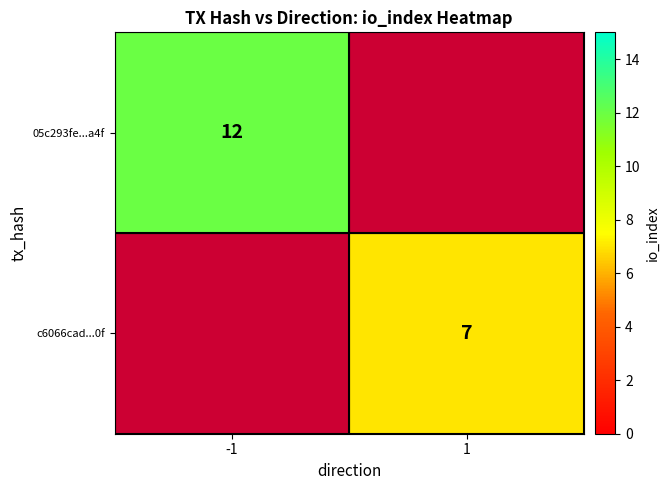

Is the value of c6066cad...0f at 1 greater than the value of 05c293fe...a4f at -1?

No